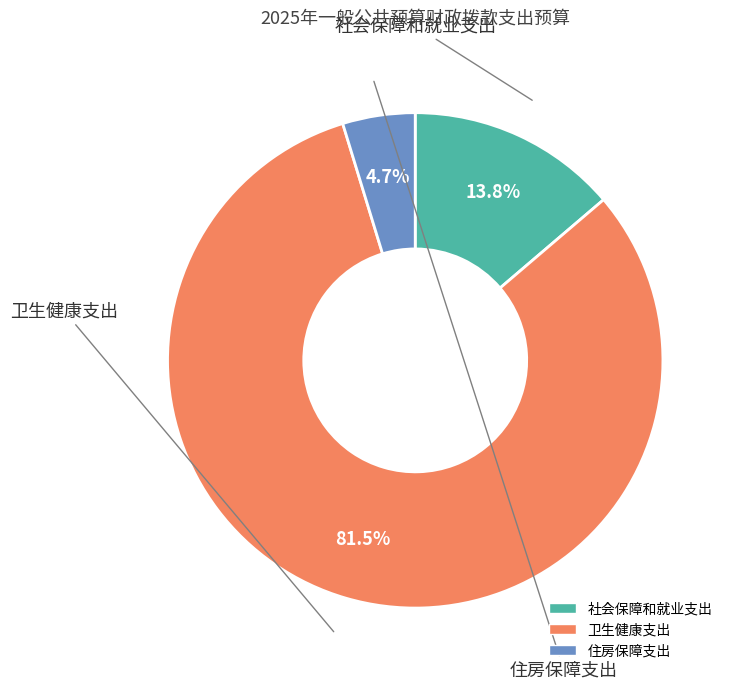

True or false: 社会保障和就业支出 accounts for 14% of the total.

True